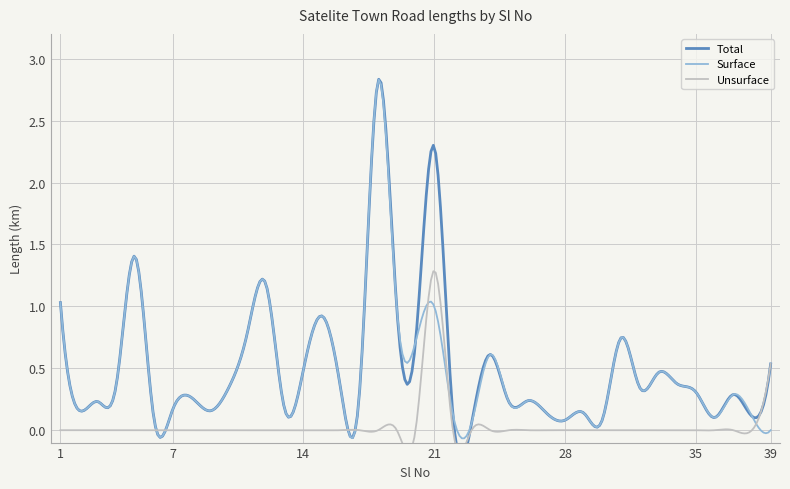

In Surface, how many points are lower than both neighbors (excluding endpoints)?

14